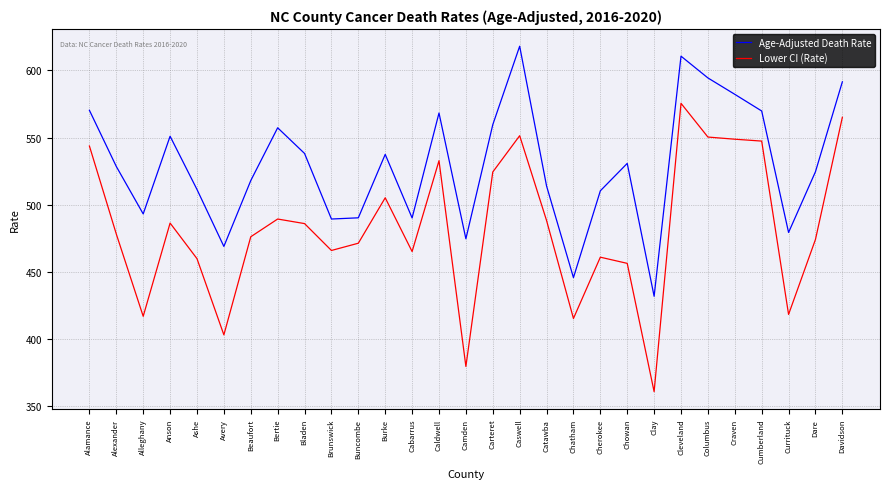

Rank the series by their average value, from highest to lowest.

Age-Adjusted Death Rate, Lower CI (Rate)